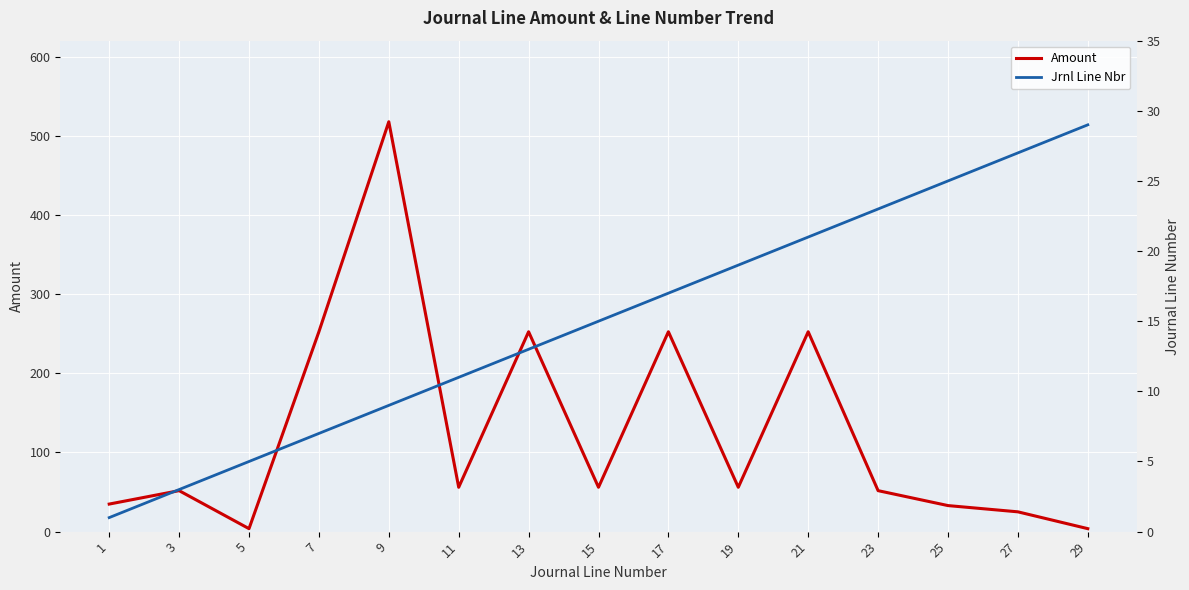

How many values in the Amount series exceed 56?

5